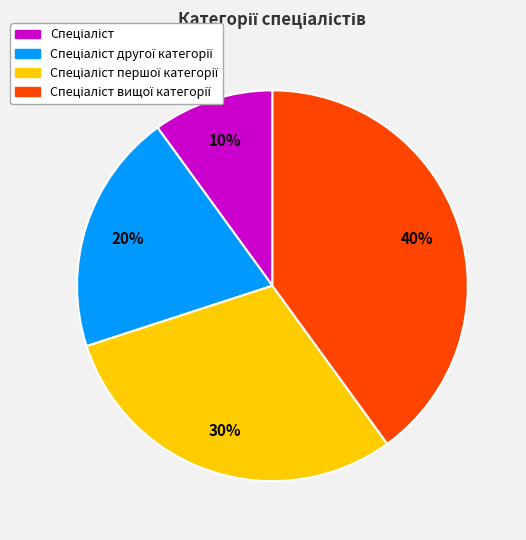

To the nearest percent, what is the difference between the largest and smallest slice percentages?

30%